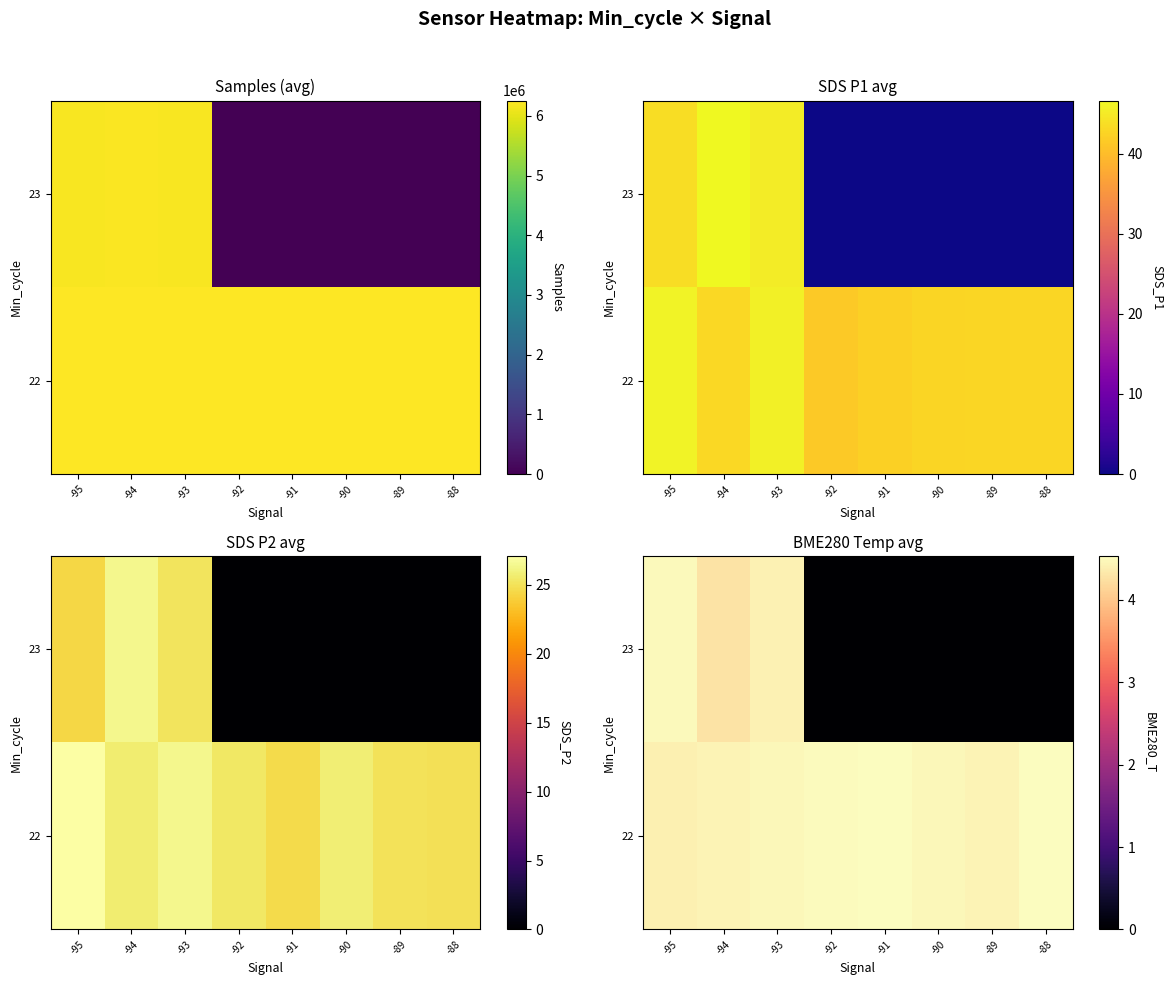

Is it true that row_1 equals 0.0 at -89?

True